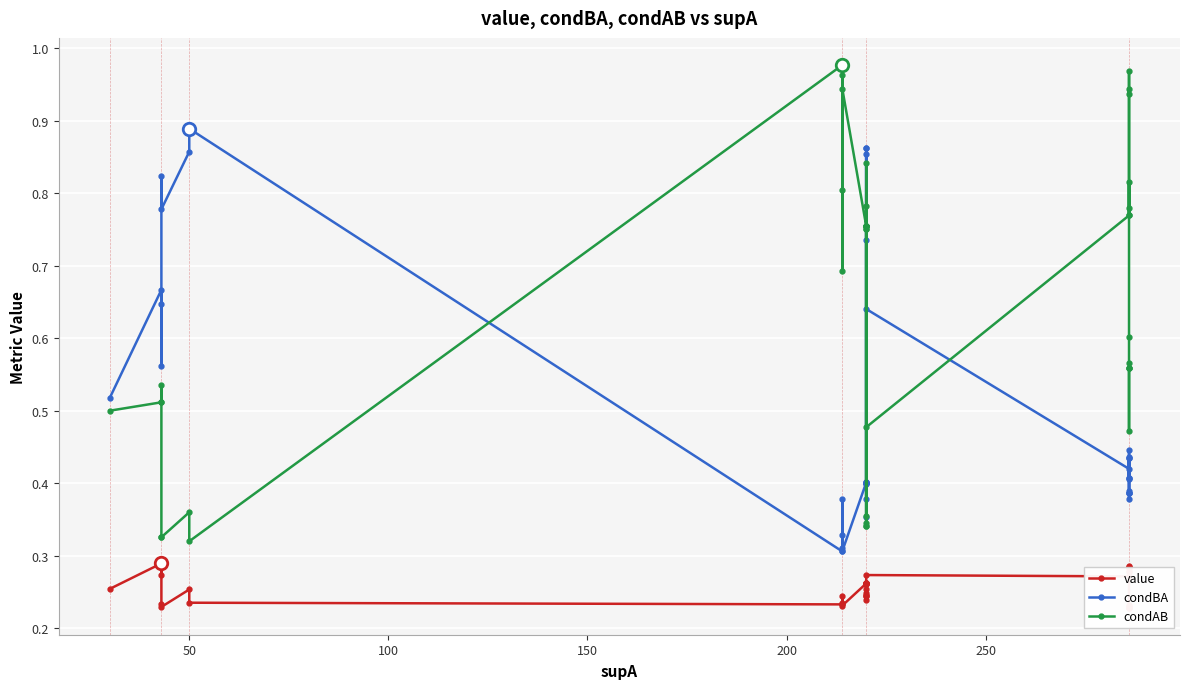

Is this an area chart (filled region under the line)?

No